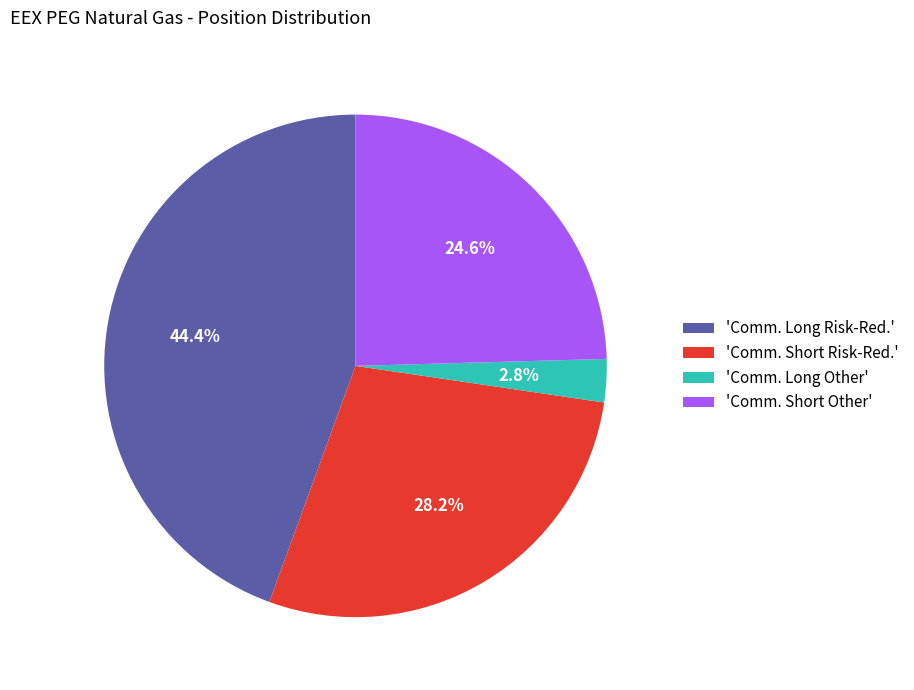

Which slice is the smallest?

'Comm. Long Other'